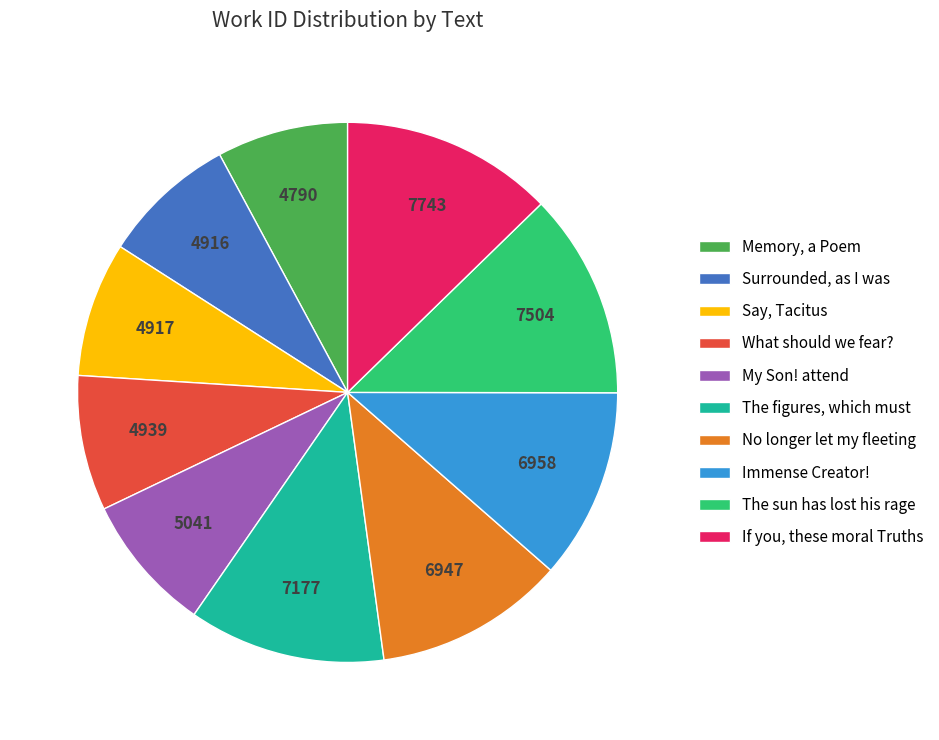

Is If you, these moral Truths the majority of the pie?

No